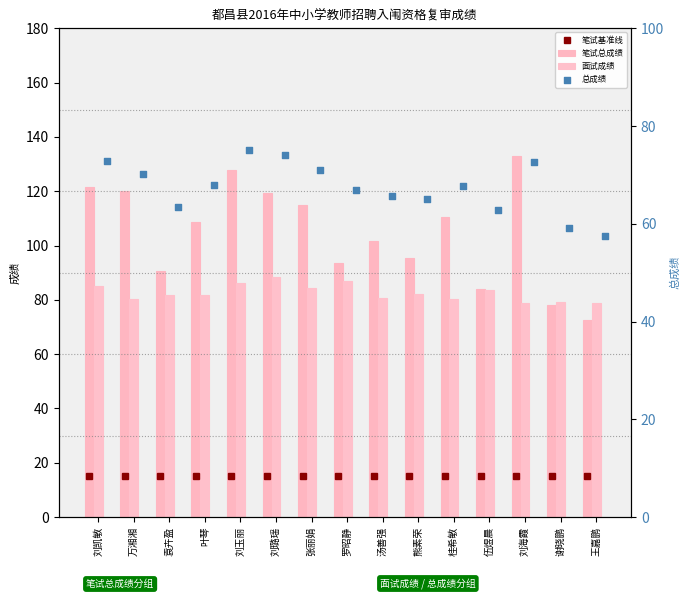

What is the total value across all series at 张丽娟?

270.4